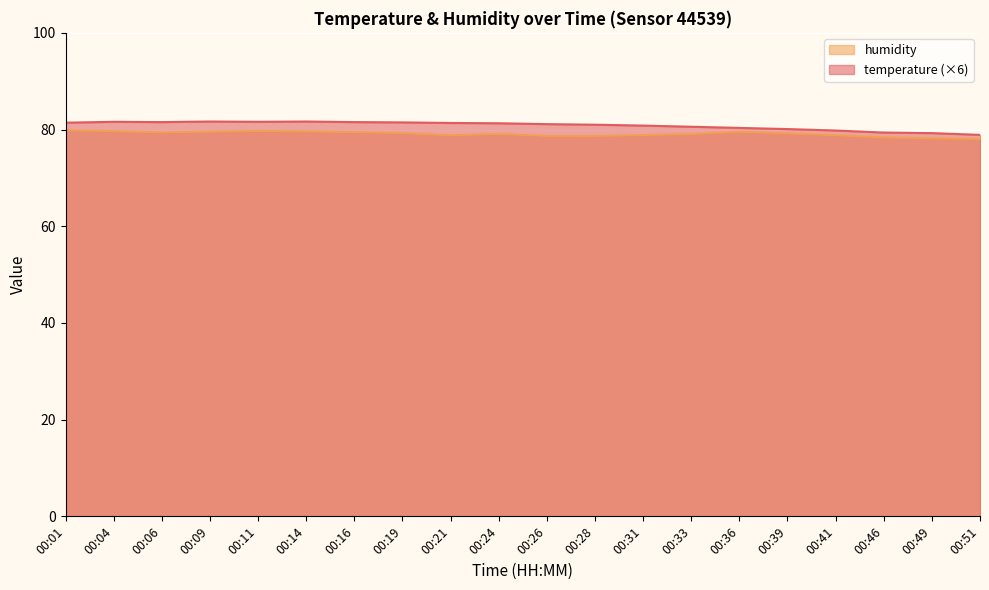

Rank the series at 00:16 from highest to lowest value.

temperature (×6), humidity